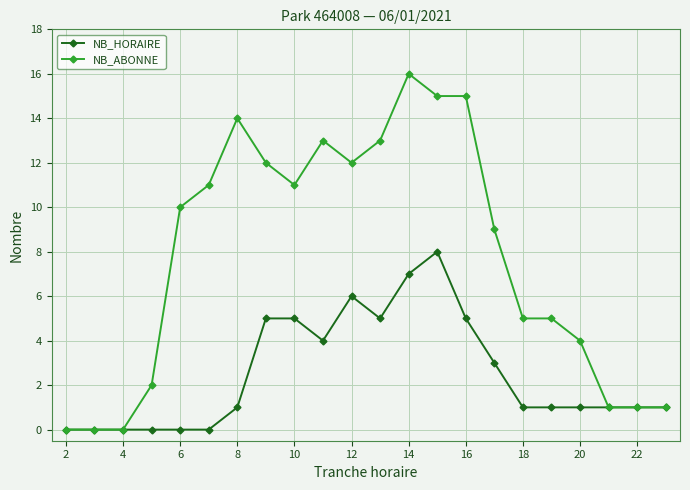

List the series in order of their overall mean, lowest first.

NB_HORAIRE, NB_ABONNE